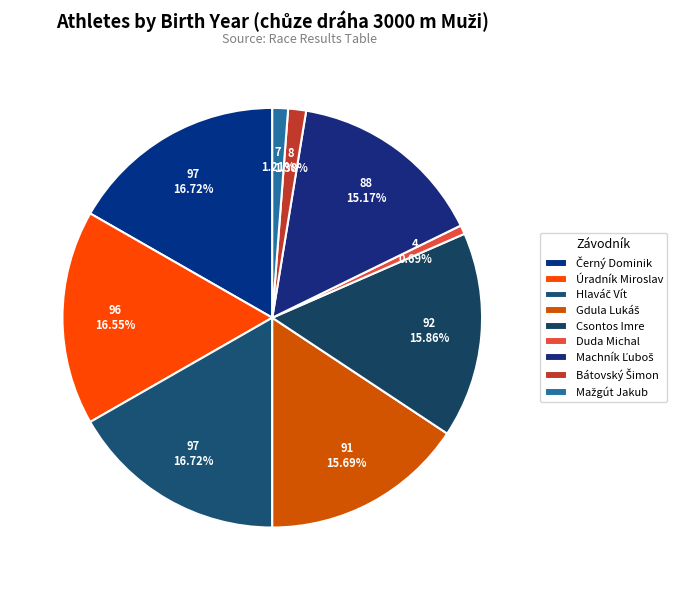

What is the largest slice in the pie chart?

Černý Dominik